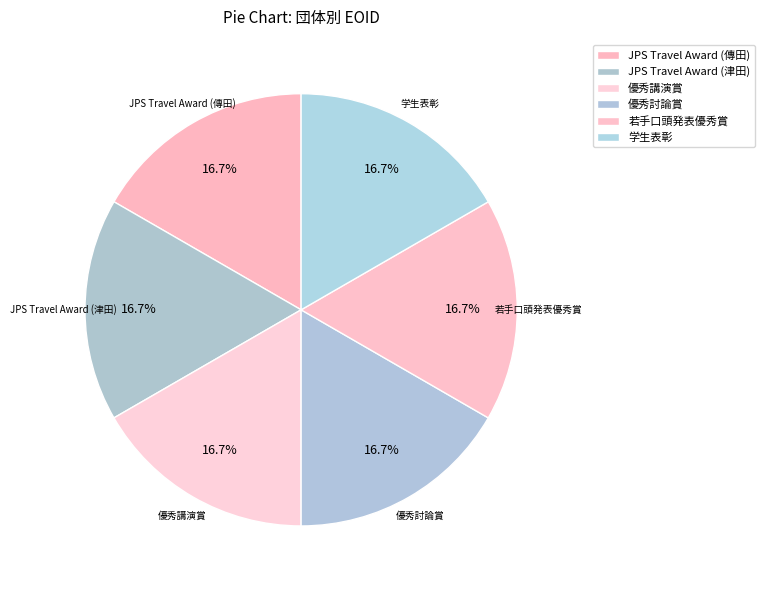

How many segments does this pie chart have?

6